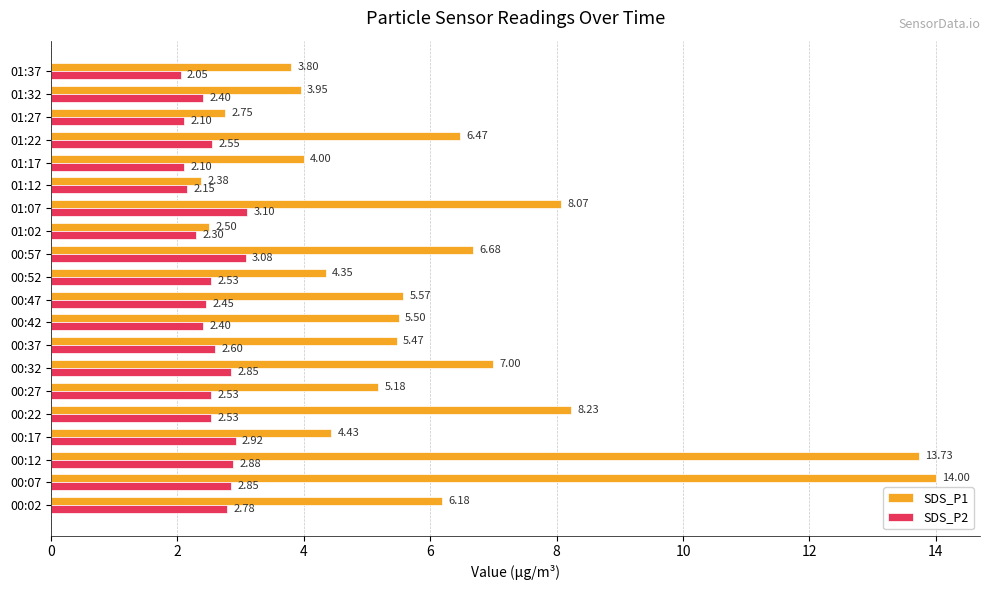

How many data points in SDS_P1 are less than 5?

8